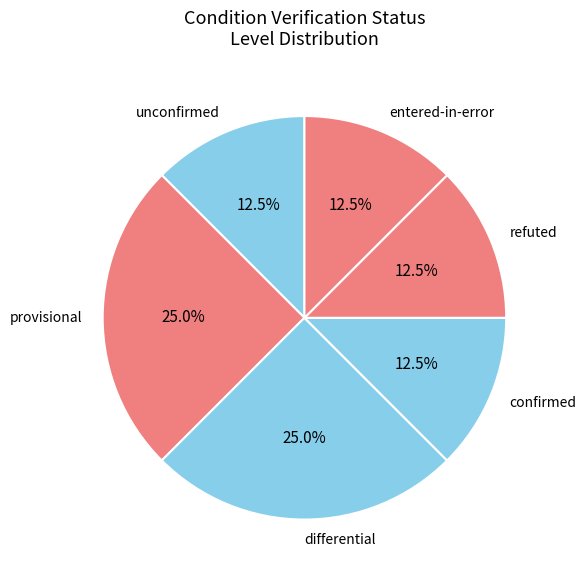

Approximately how many times larger is the value at entered-in-error compared to confirmed?

1.0